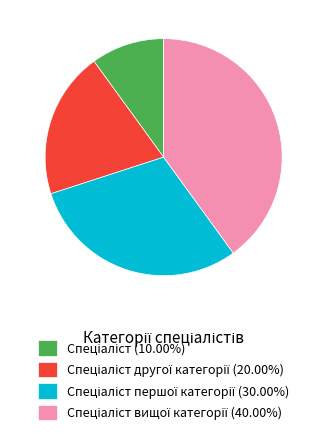

Is there any slice that represents more than half of the pie?

No